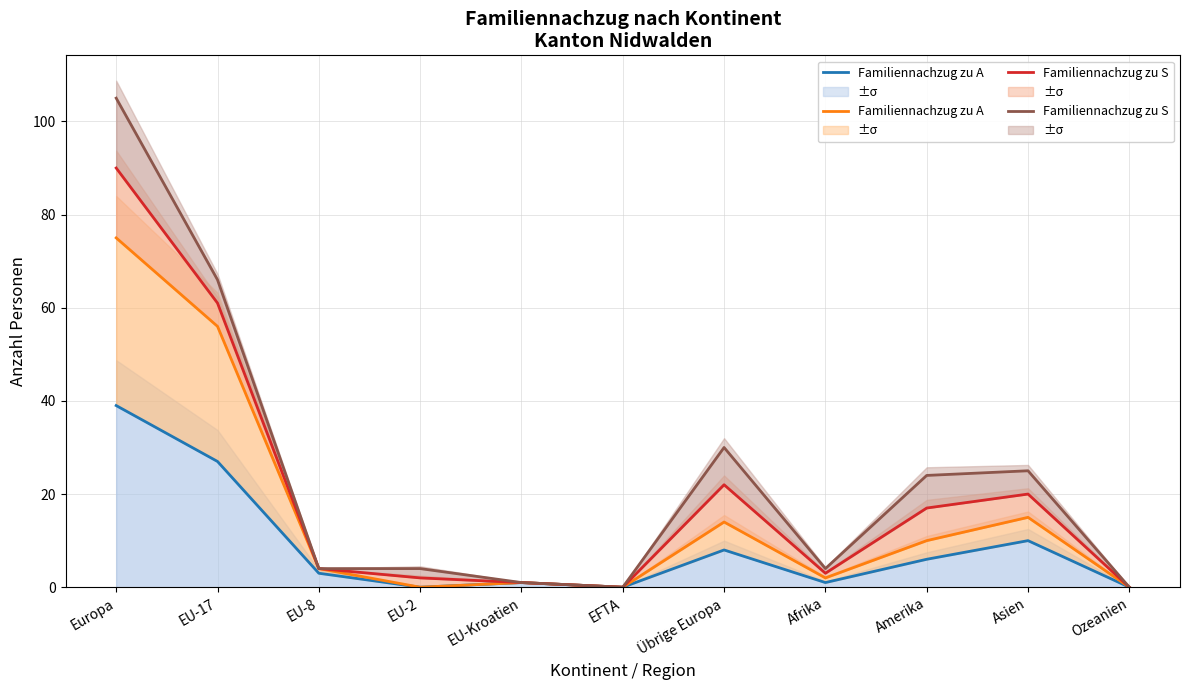

The Familiennachzug zu Schweizer/- series shows 24 at Amerika. True or false?

True